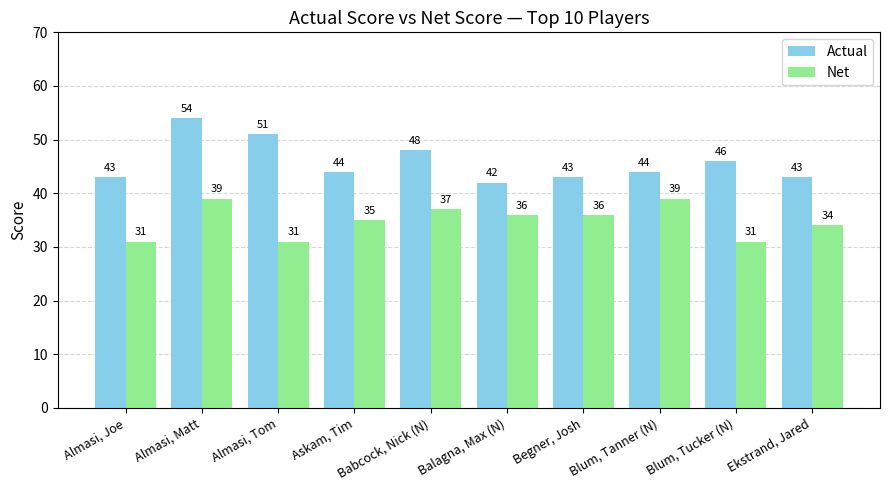

Count the number of data series in this chart.

2